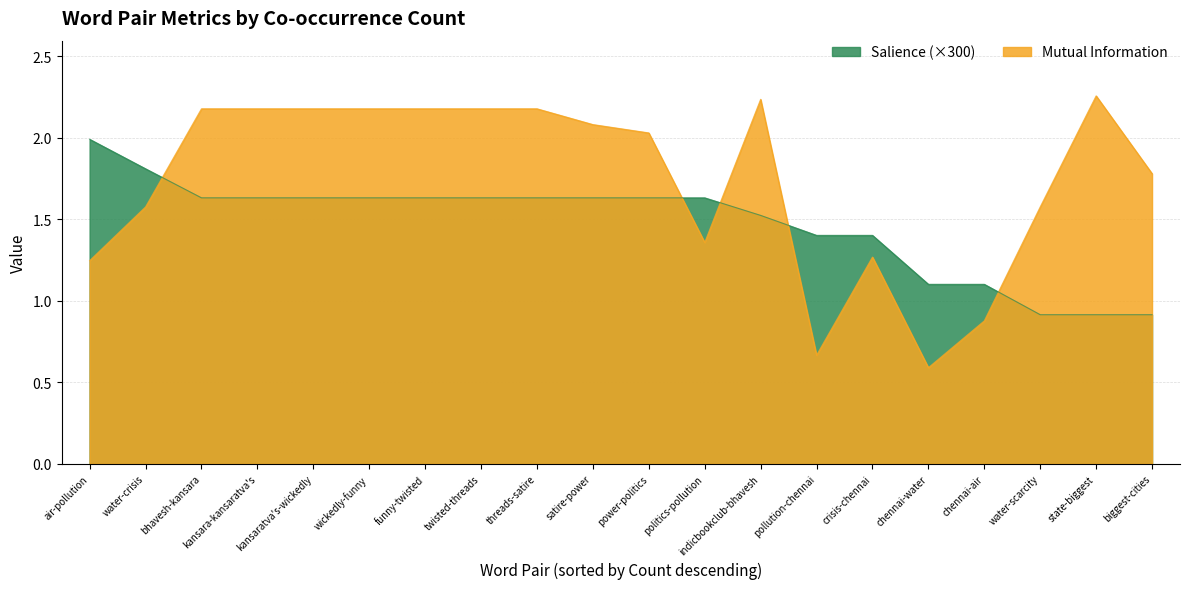

Where is Mutual Information nearest to the value 1?

chennai-air